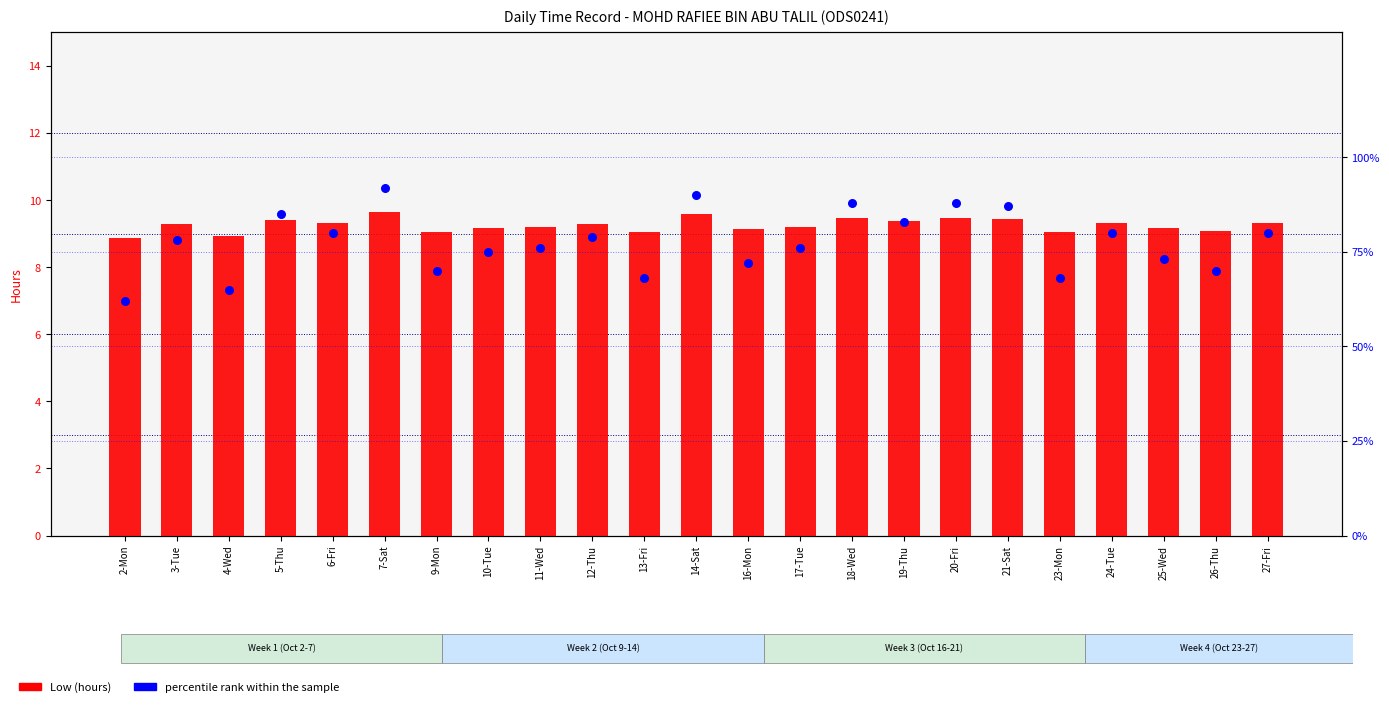

Which series contains the highest Y value?

percentile rank within the sample